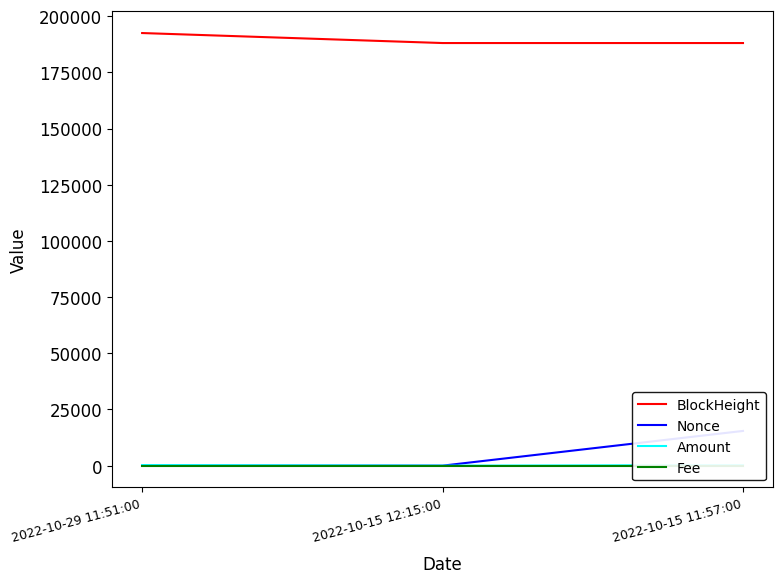

Reading left to right, extract all data points from this chart.

BlockHeight: 2022-10-29 11:51:00=192480.0	2022-10-15 12:15:00=188030.0	2022-10-15 11:57:00=188029.0
Nonce: 2022-10-29 11:51:00=1.0	2022-10-15 12:15:00=0.0	2022-10-15 11:57:00=15447.0
Amount: 2022-10-29 11:51:00=246.6	2022-10-15 12:15:00=0.0	2022-10-15 11:57:00=247.6
Fee: 2022-10-29 11:51:00=0.0	2022-10-15 12:15:00=0.0	2022-10-15 11:57:00=0.0